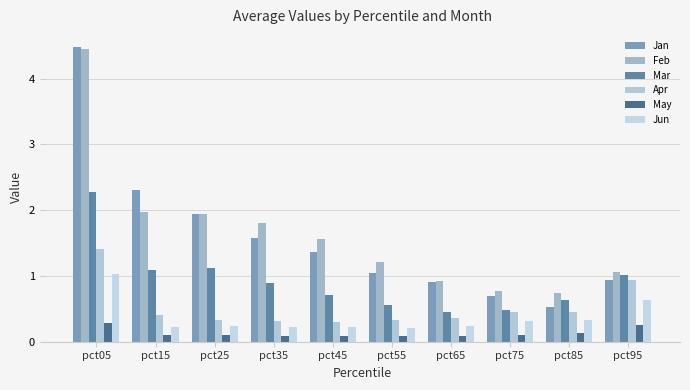

At which category is the sum across all series the highest?

pct05